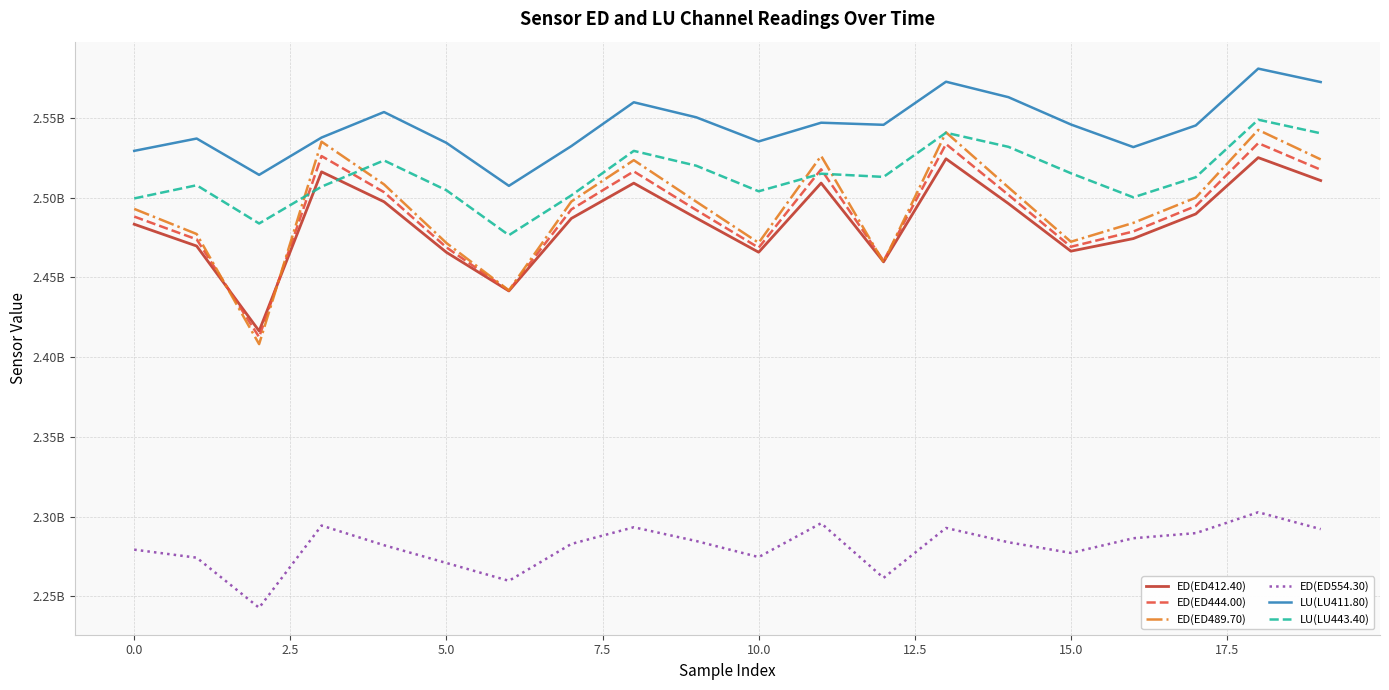

Does the chart display data point markers on the line(s)?

No